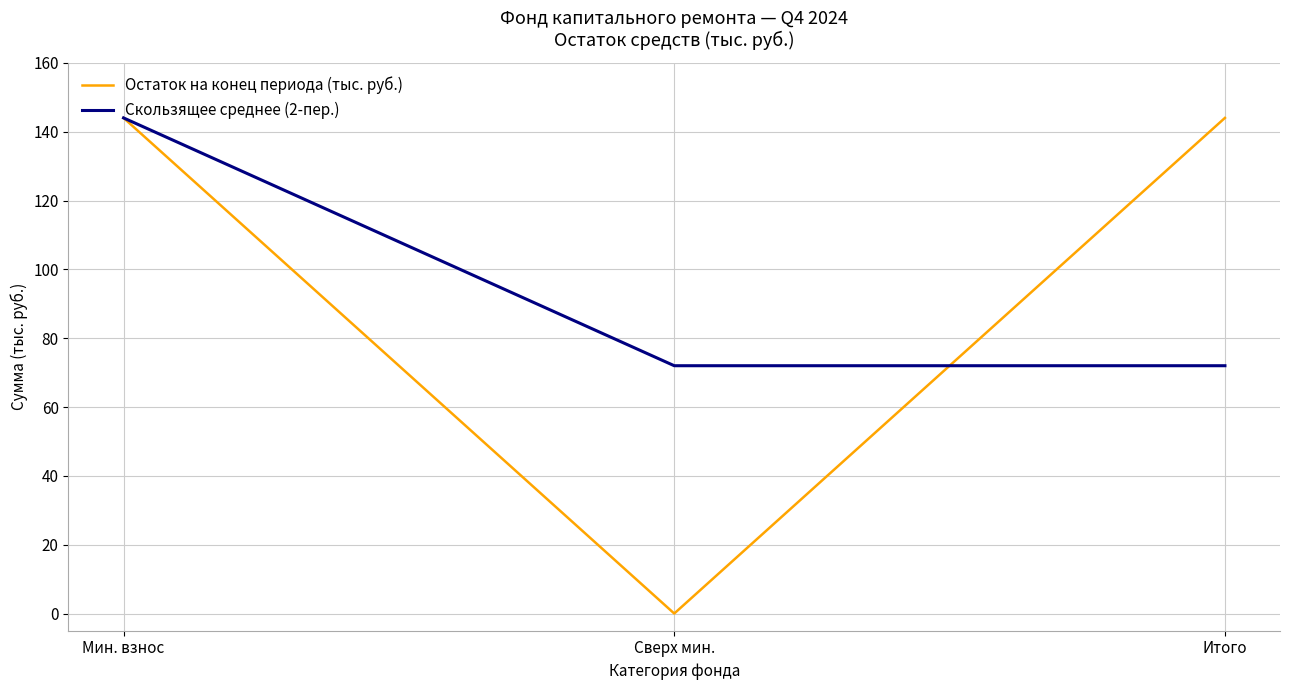

Is the value of Скользящее среднее (2-пер.) at Итого greater than the value of Остаток на конец периода (тыс. руб.) at Итого?

No